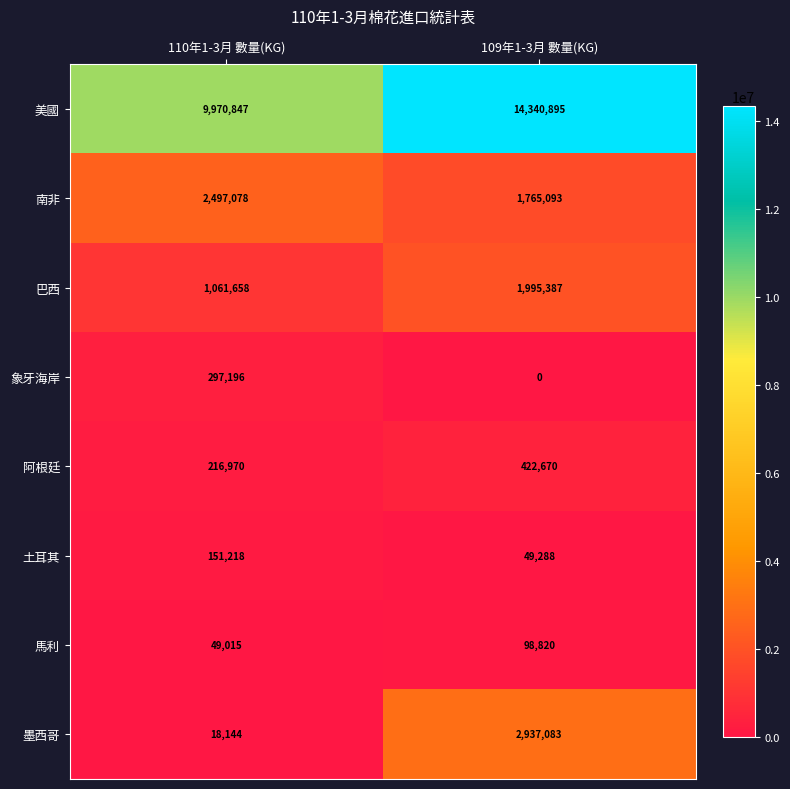

The 馬利 series shows 49015 at 110年1-3月 數量(KG). True or false?

True